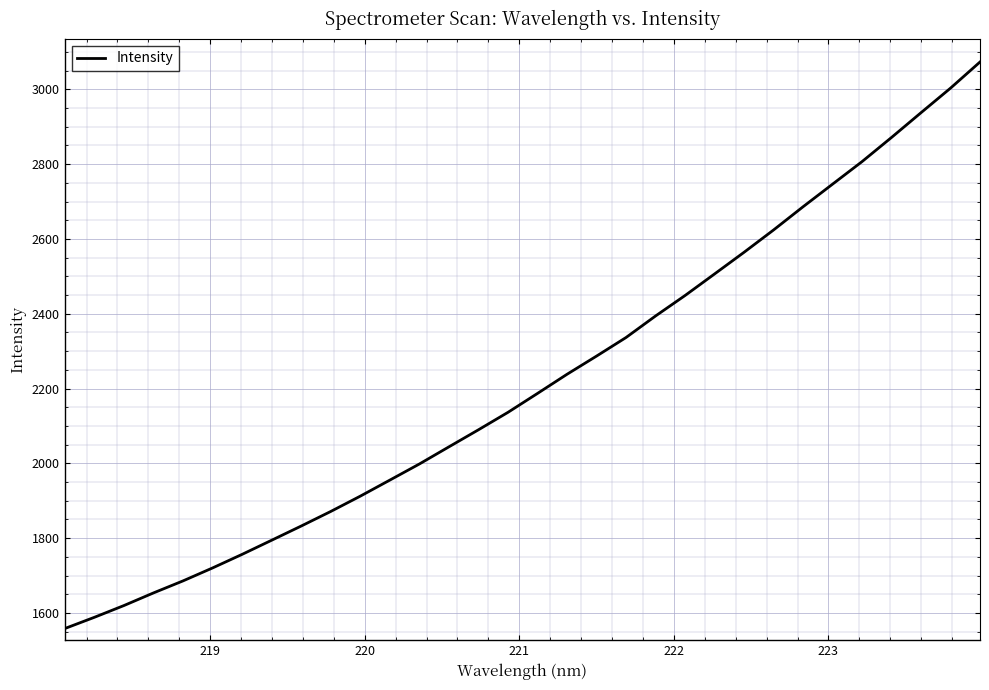

What is the difference between the maximum and minimum values?

1514.8